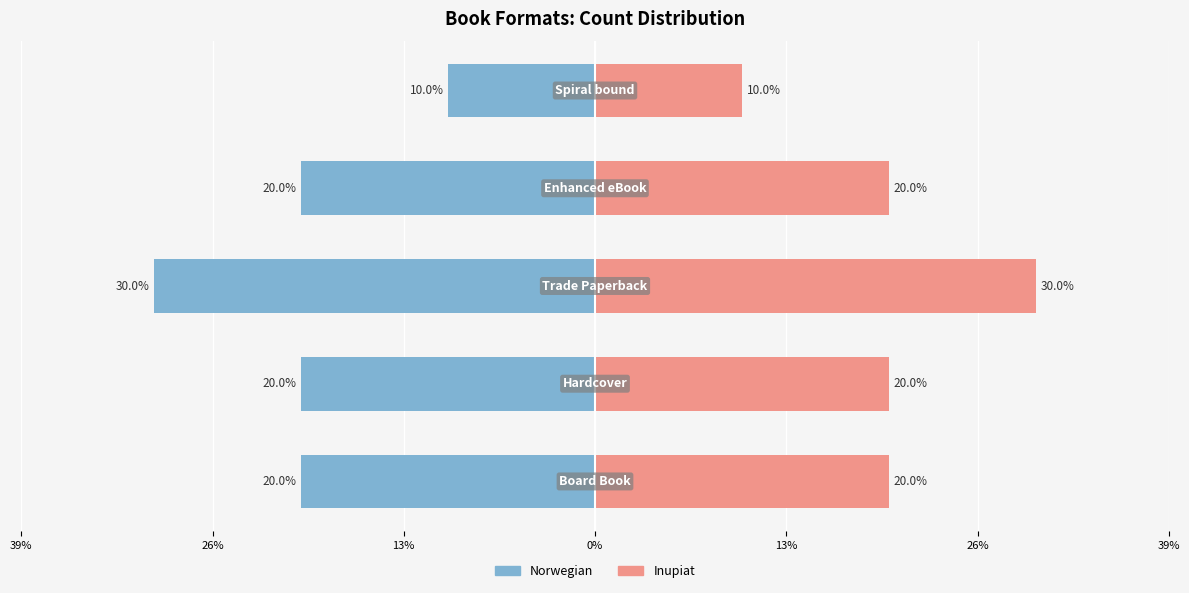

Reading left to right, list all the values displayed in this chart.

Norwegian: 39%=-20	26%=-20	13%=-30	0%=-20	13%=-10
Inupiat: 39%=20	26%=20	13%=30	0%=20	13%=10